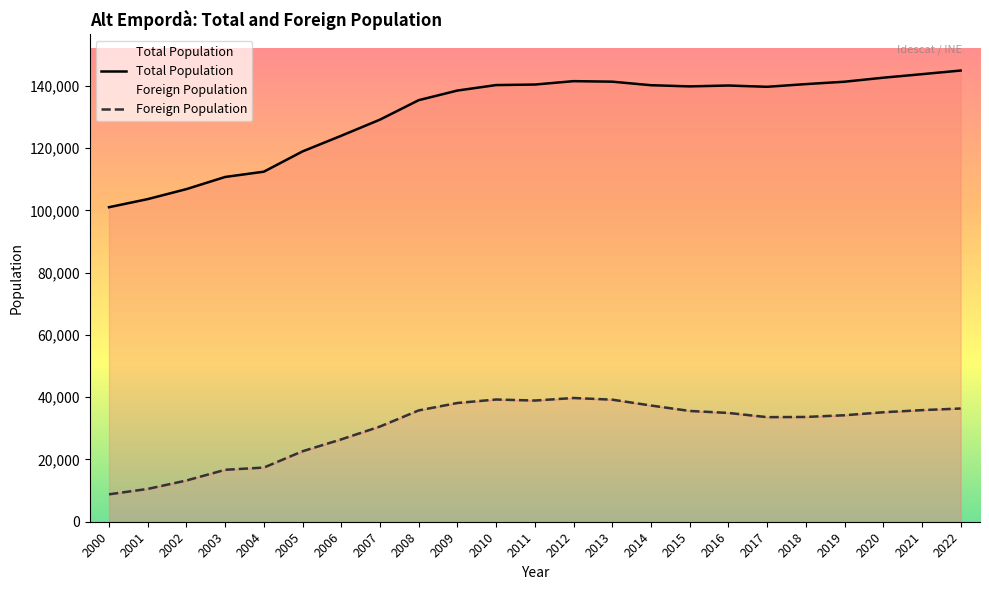

True or false: Foreign Population and Total Population cross at least once.

False